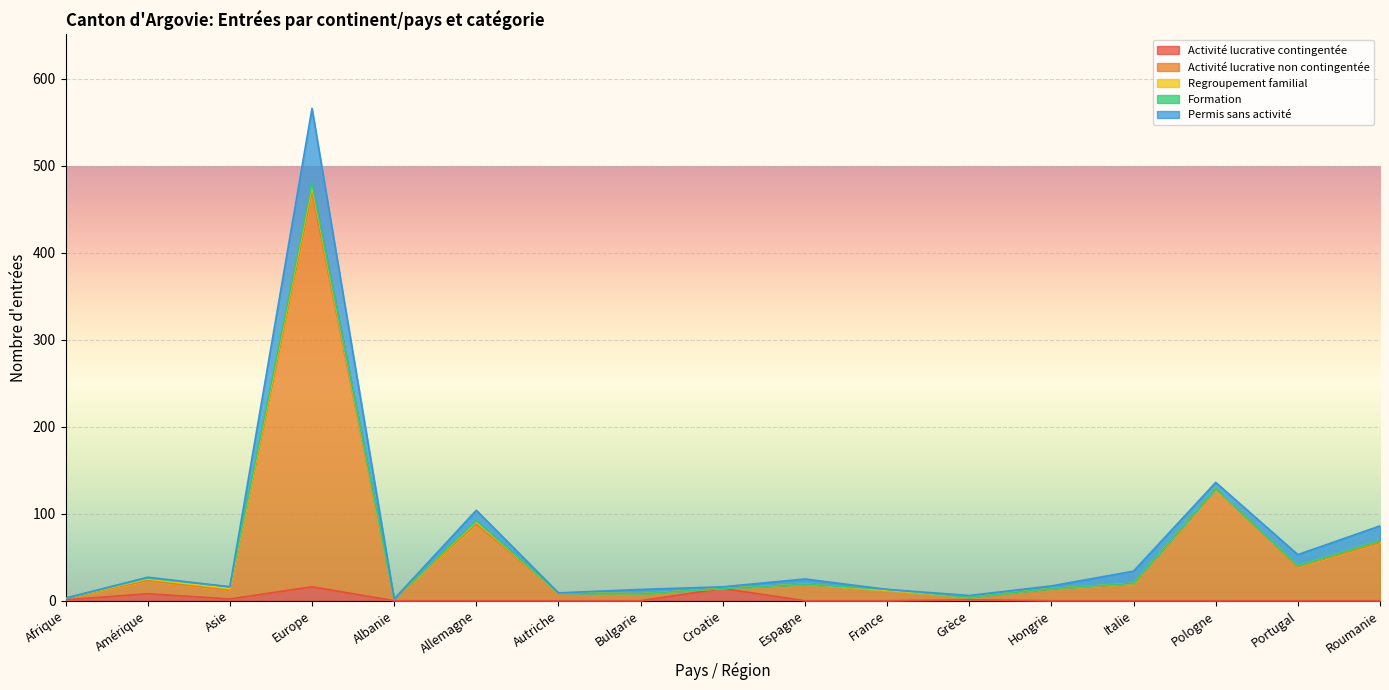

Between Asie and Roumanie, which is larger?

Asie